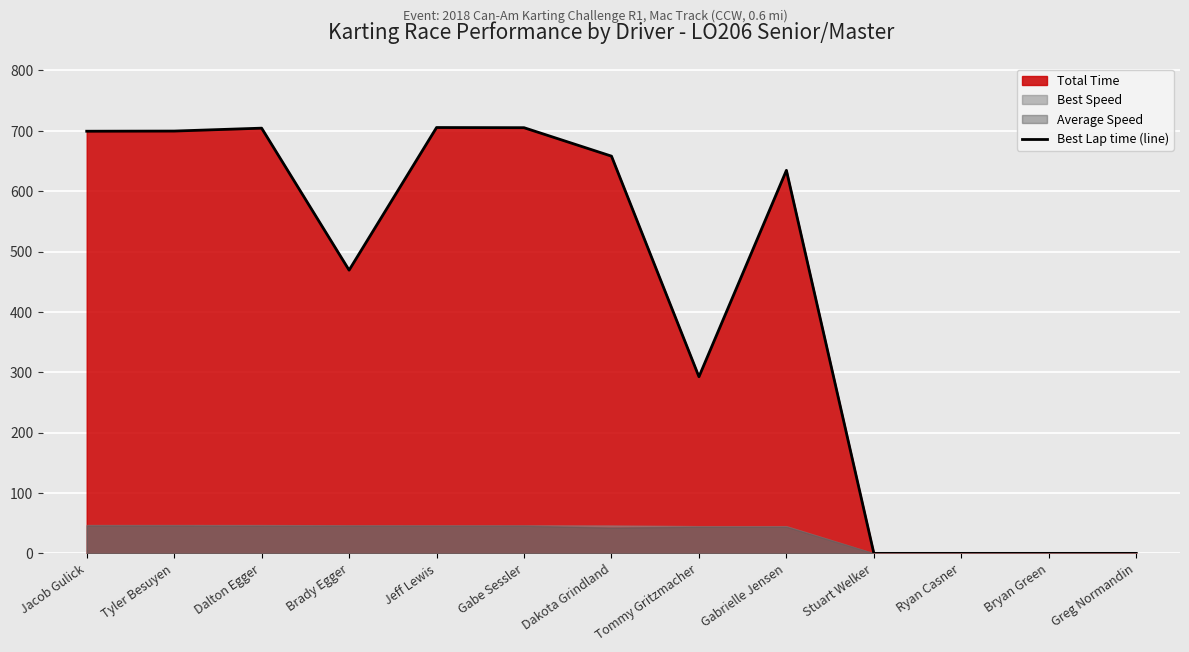

Reading right to left, transcribe all the data shown in this chart.

Greg Normandin=0.0	Bryan Green=0.0	Ryan Casner=0.0	Stuart Welker=0.0	Gabrielle Jensen=634.5	Tommy Gritzmacher=292.6	Dakota Grindland=658.0	Gabe Sessler=705.1	Jeff Lewis=705.4	Brady Egger=469.2	Dalton Egger=704.4	Tyler Besuyen=699.5	Jacob Gulick=699.3